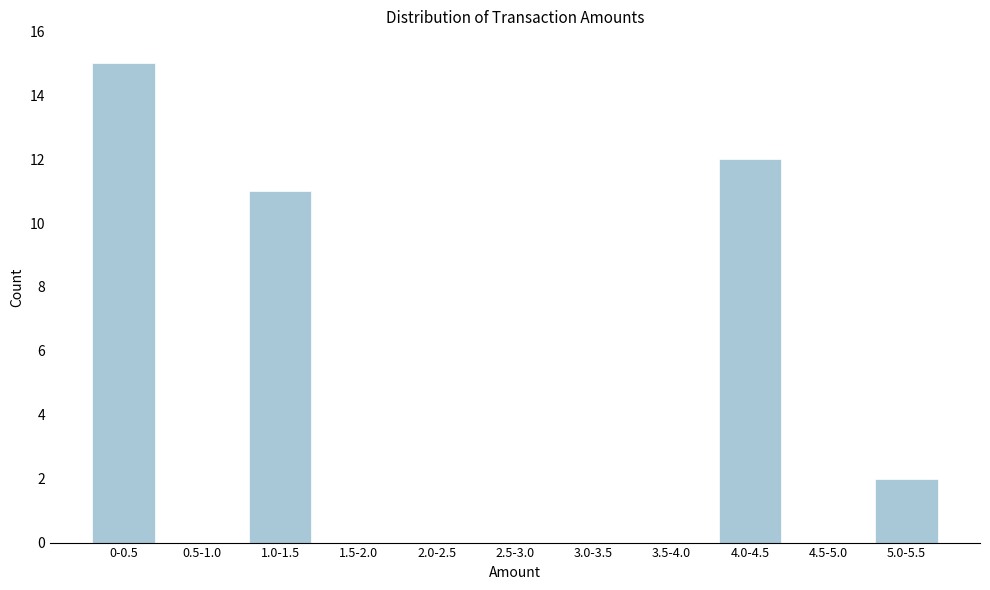

Reading left to right, what are all the values shown in this chart?

0-0.5=15	0.5-1.0=0	1.0-1.5=11	1.5-2.0=0	2.0-2.5=0	2.5-3.0=0	3.0-3.5=0	3.5-4.0=0	4.0-4.5=12	4.5-5.0=0	5.0-5.5=2